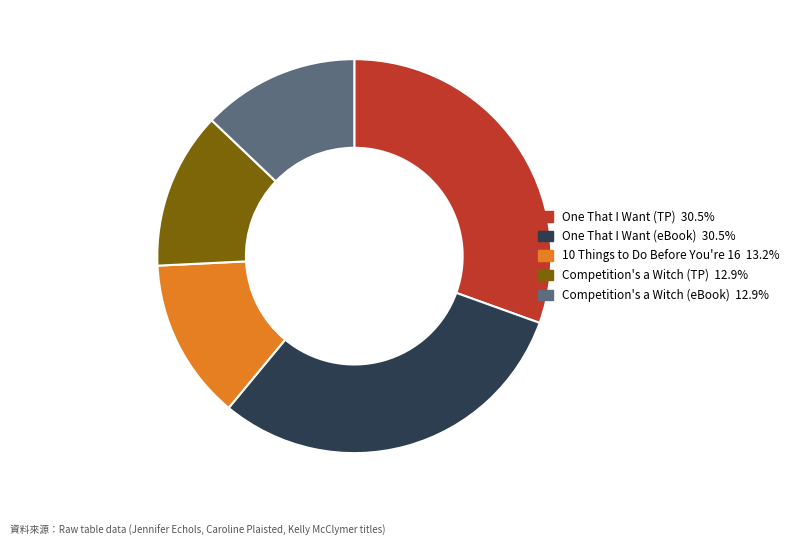

Count the number of slices in the pie.

5